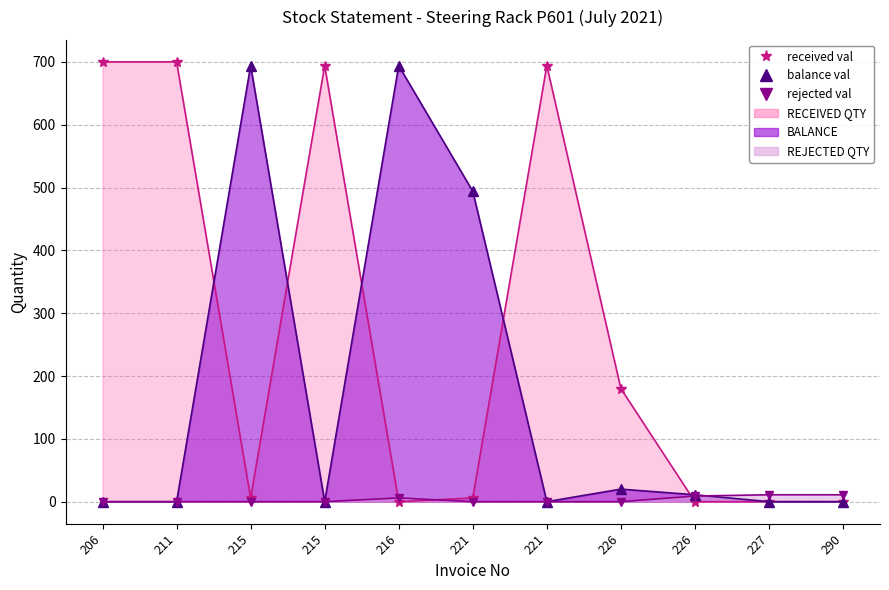

Is it true that RECEIVED QTY equals 308 at 226?

False